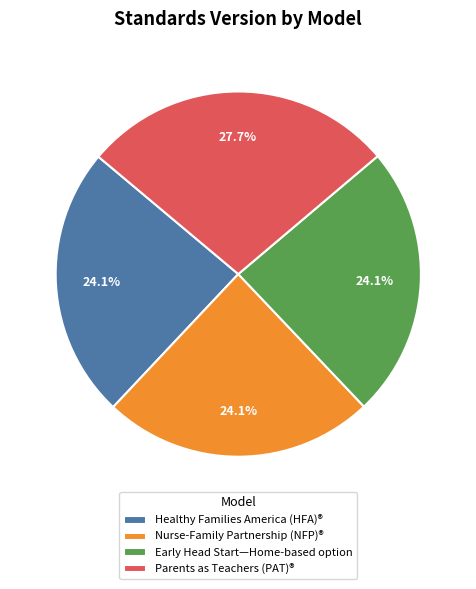

How many segments does this pie chart have?

4